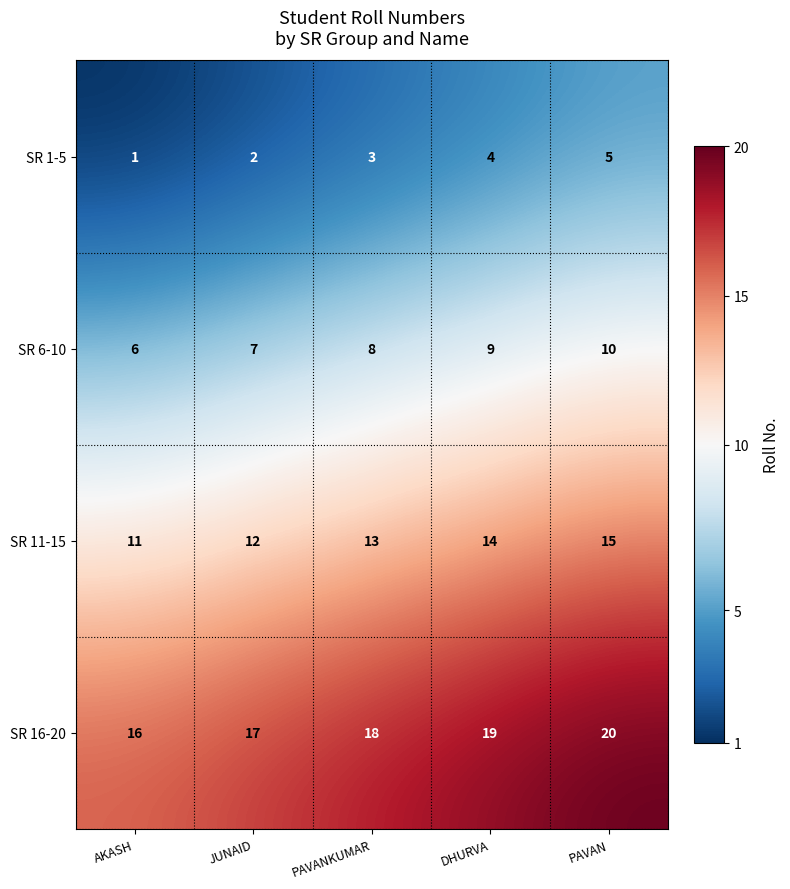

Rank the series by their average value, from highest to lowest.

SR 16-20, SR 11-15, SR 6-10, SR 1-5